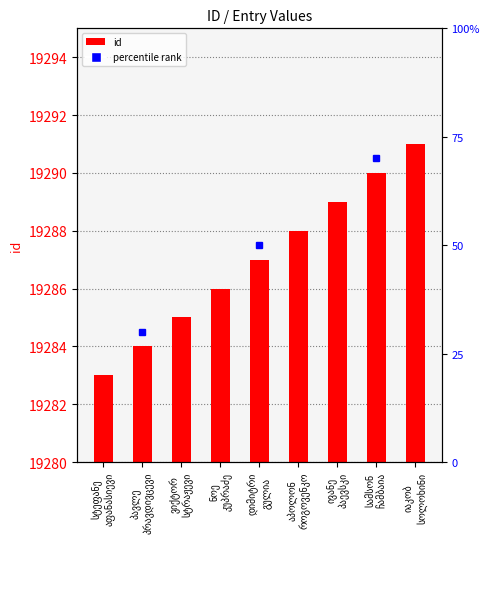

Reading left to right, list all the values displayed in this chart.

სტეფანე
აფანასიევი=19283	პავლე
პრავდივცევი=19284	ვიქტორ
სტრაჟევი=19285	ნოე
კუპრაძე=19286	დიმიტრი
გულია=19287	აპოლონ
როგოვენკო=19288	ივანე
პაევსკი=19289	სამსონ
ჩამბაია=19290	იაკობ
სოლოხინი=19291